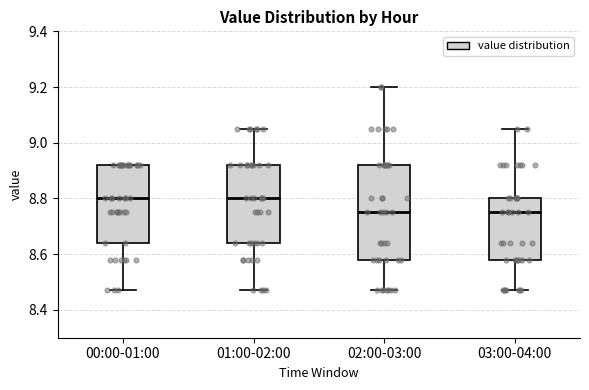

Reading left to right, transcribe this box plot: for each box, give where its median line is, the range the box spans, and where its two whiskers end, as read against the y-axis. The values are not printed on the chart, so give them approximately, as read against the axis.

00:00-01:00: median 8.80, box 8.64 to 8.92, whiskers 8.48 to 8.92
01:00-02:00: median 8.80, box 8.64 to 8.92, whiskers 8.48 to 9.06
02:00-03:00: median 8.76, box 8.58 to 8.92, whiskers 8.48 to 9.20
03:00-04:00: median 8.76, box 8.58 to 8.80, whiskers 8.48 to 9.06